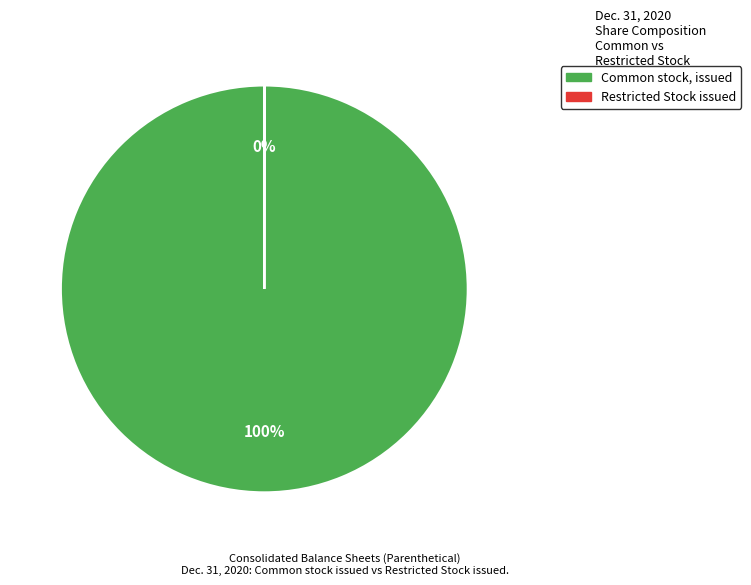

Is it true that Common stock, issued is 94% of the pie?

False